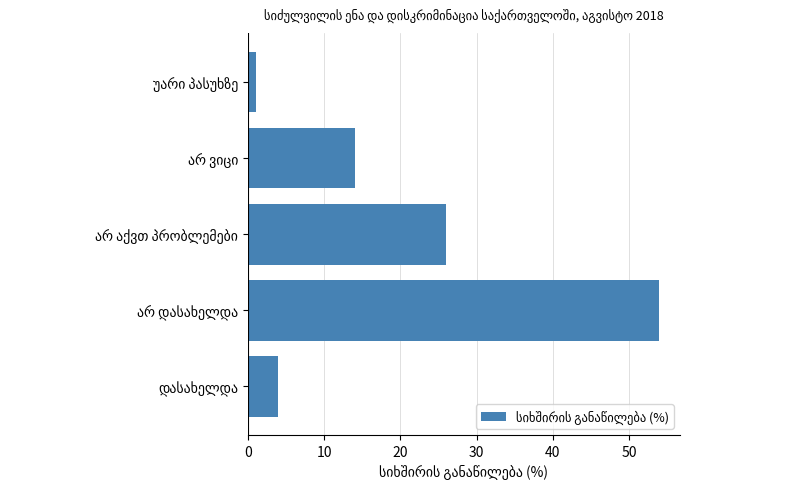

What is the average value?

20